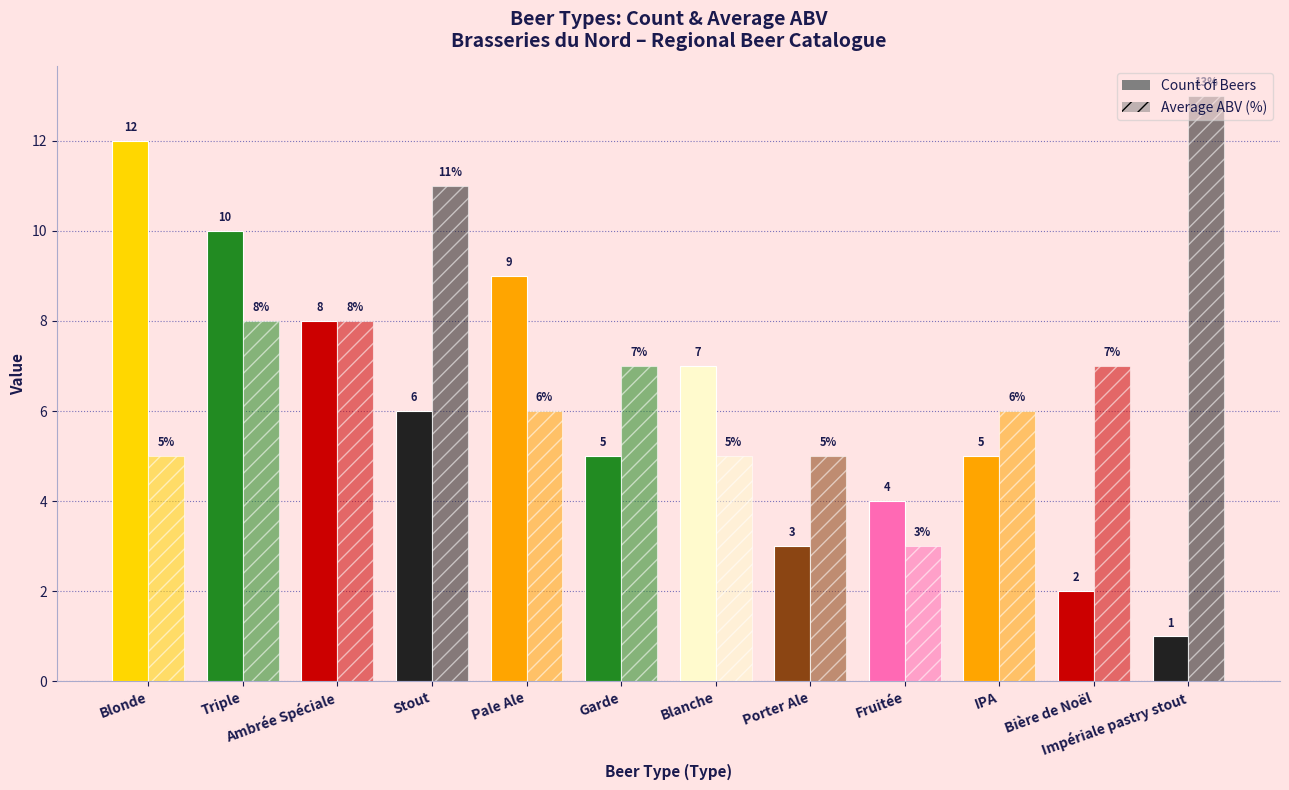

Between Fruitée and Impériale pastry stout, which is larger?

Fruitée